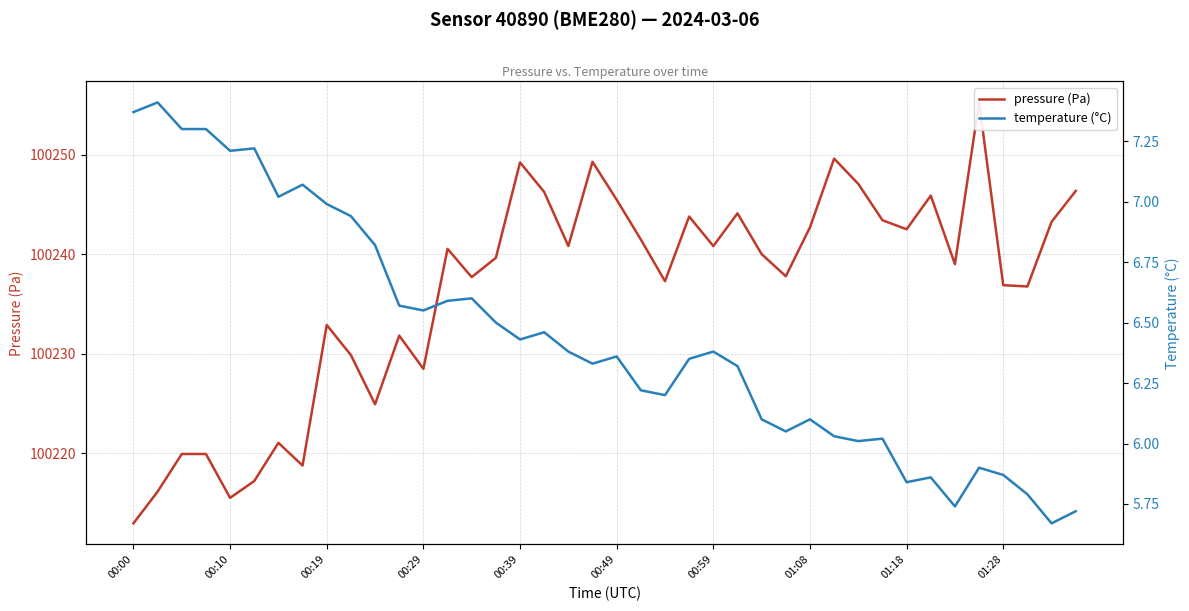

Does the chart have visible grid lines?

Yes